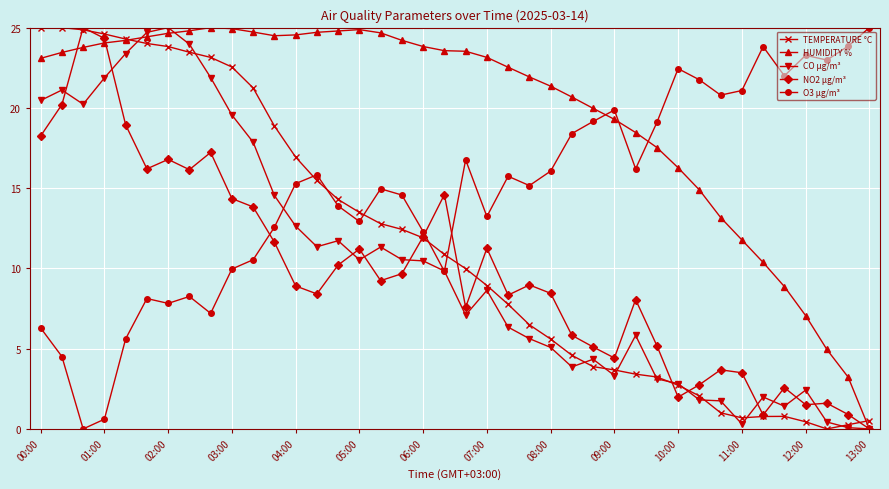

True or false: O3 µg/m³ and TEMPERATURE °C intersect in this chart.

True